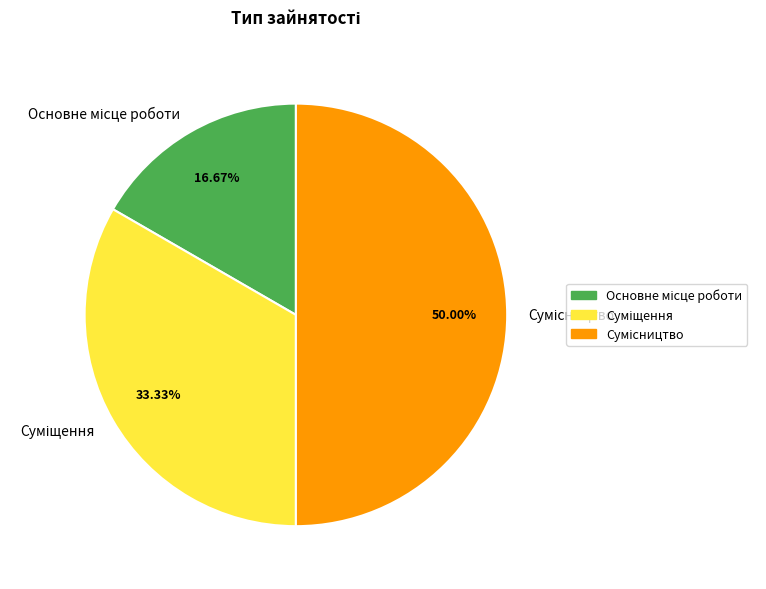

How many slices are in this pie chart?

3